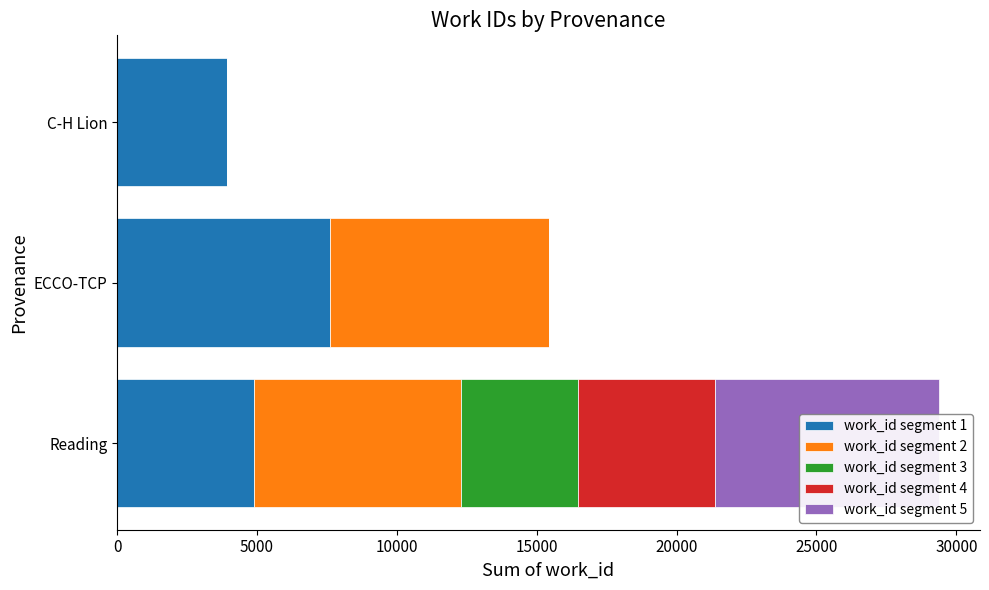

Is it true that work_id segment 3 equals 4167 at Reading?

True